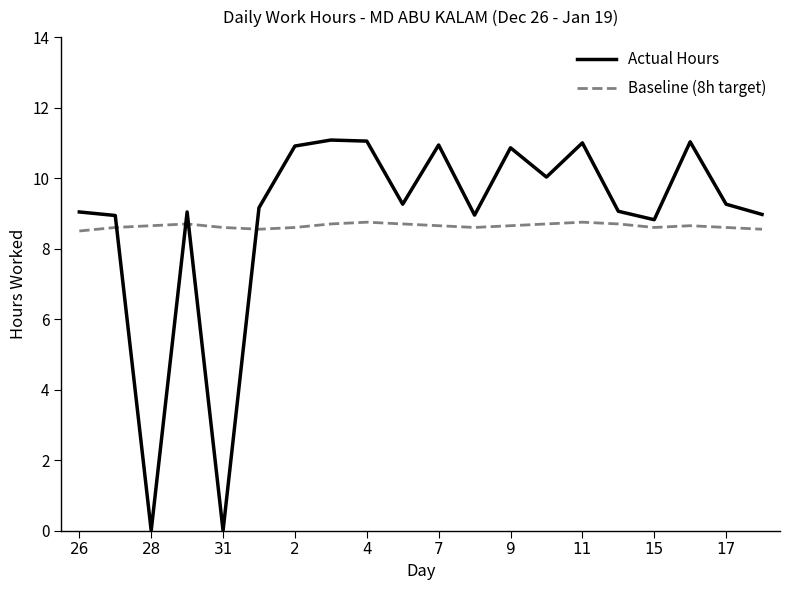

Which series ends up on top after the final intersection of Baseline (8h target) and Actual Hours?

Actual Hours